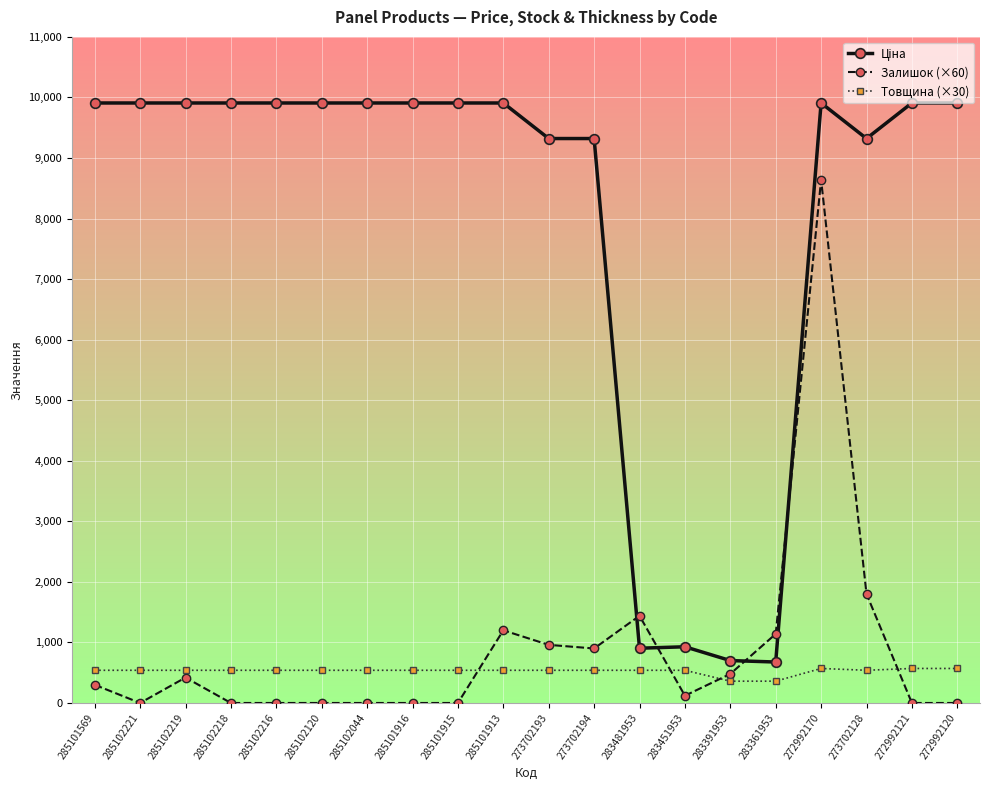

What position from the right is 285102221?

19